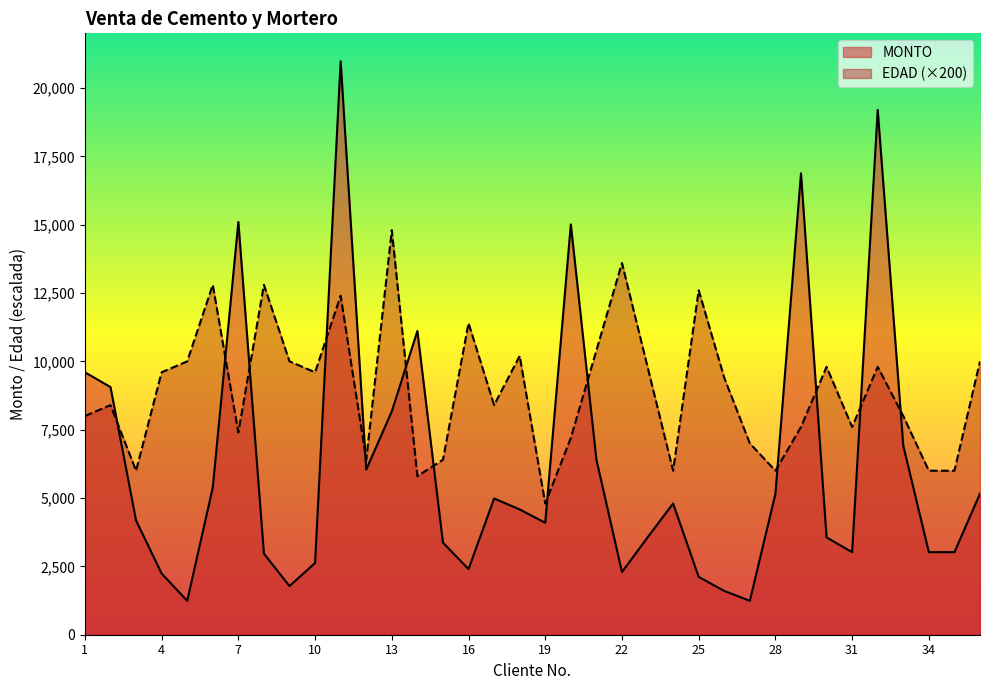

Is the value of MONTO at 7 greater than the value of EDAD at 12?

Yes